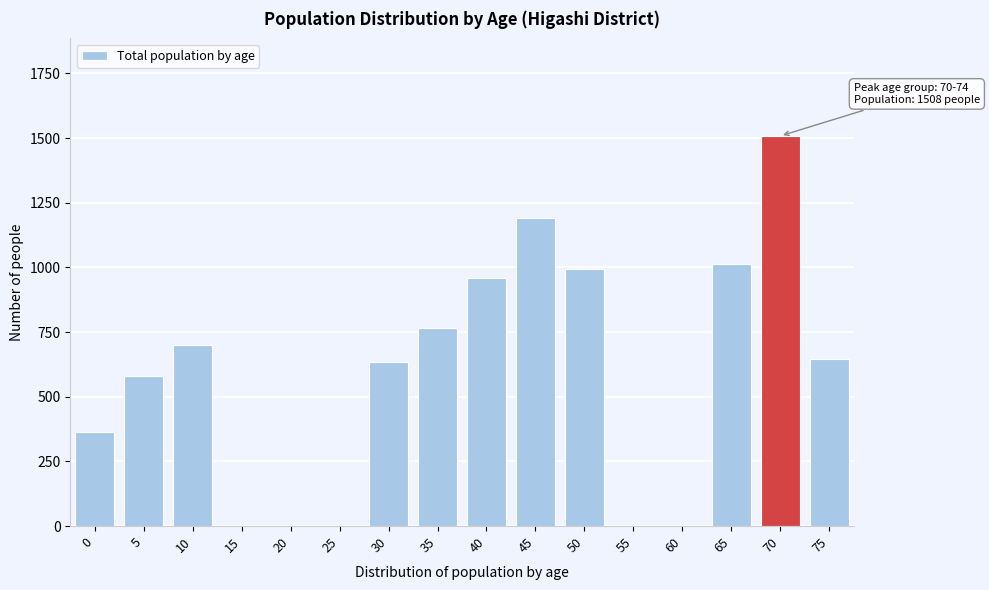

Reading left to right, what are all the values shown in this chart?

0=364	5=582	10=698	15=0	20=0	25=0	30=634	35=766	40=960	45=1191	50=994	55=0	60=0	65=1013	70=1508	75=646